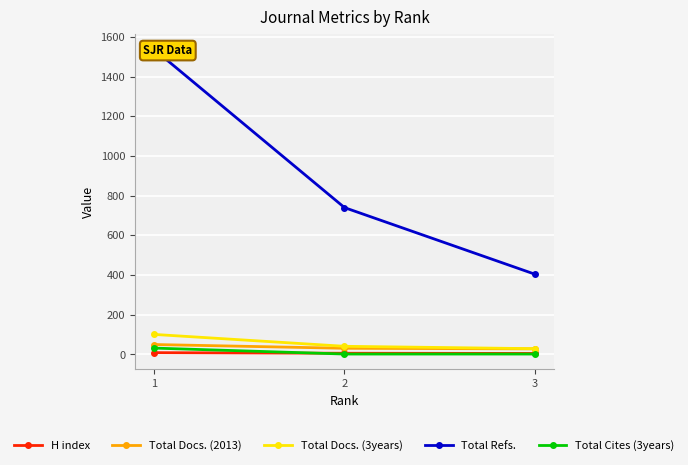

How many categories are shown in the chart?

3